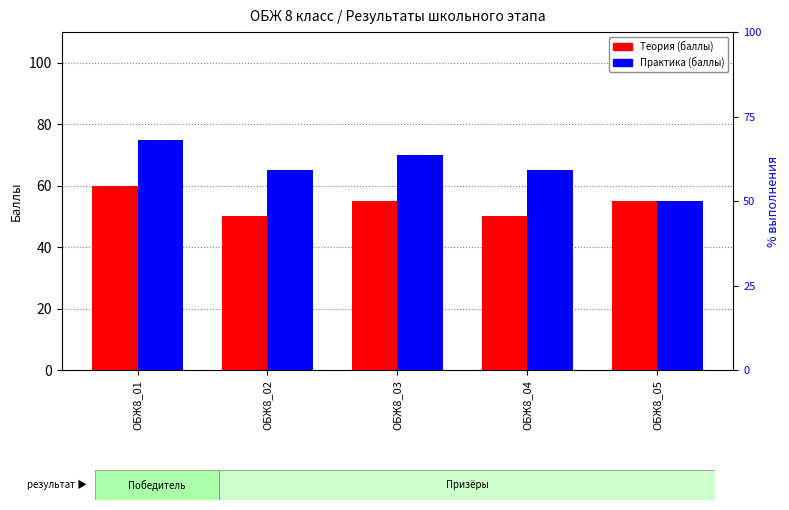

The Практика (баллы) series shows 17 at ОБЖ8_01. True or false?

False